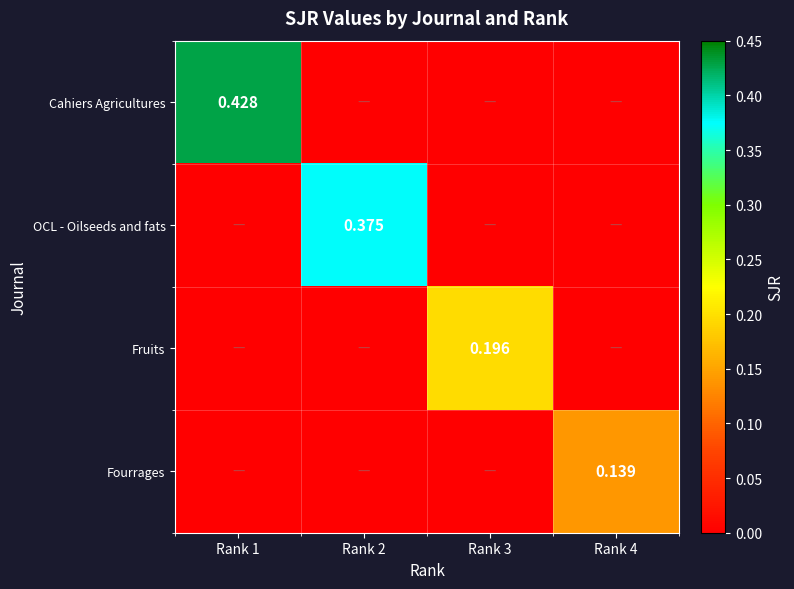

True or false: Cahiers Agricultures has a value of 0.4 at Rank 1.

True